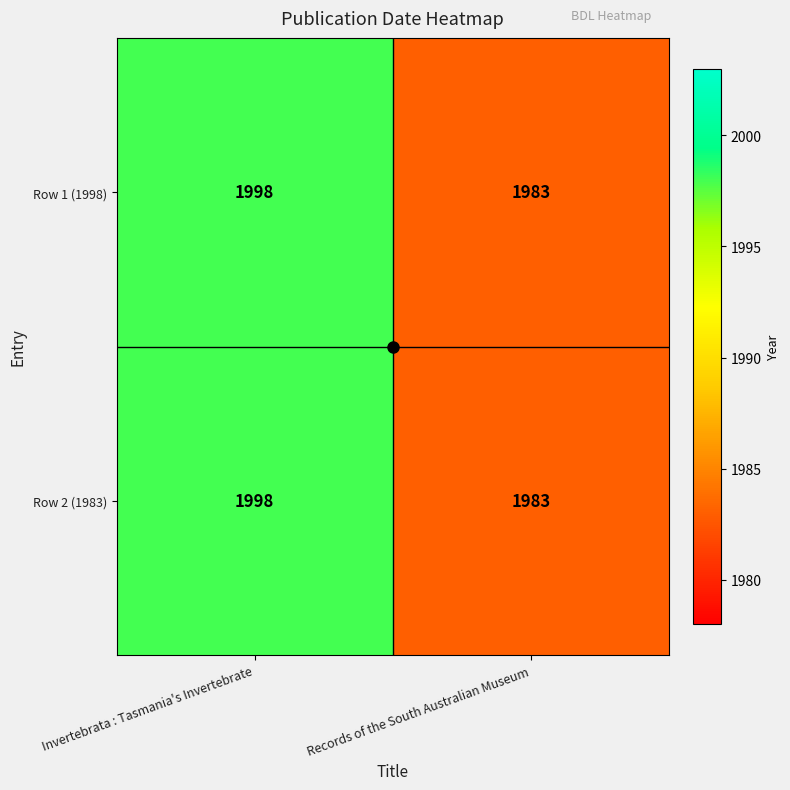

What is the total value across all series at Invertebrata : Tasmania's Invertebrate?

3996